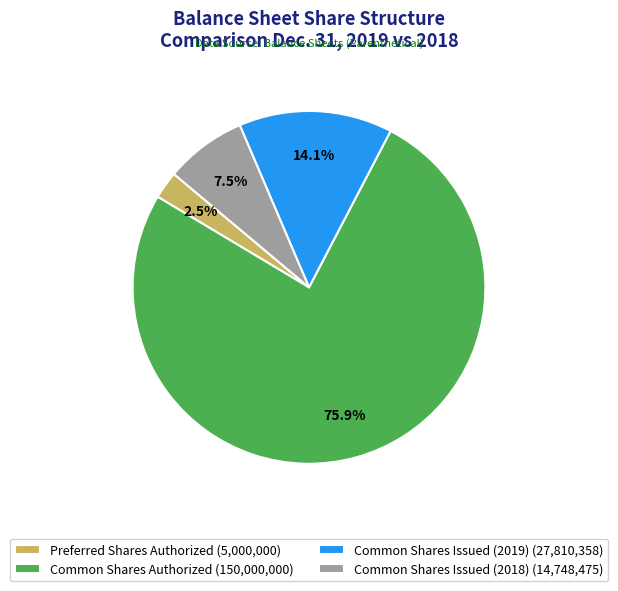

How many segments does this pie chart have?

4